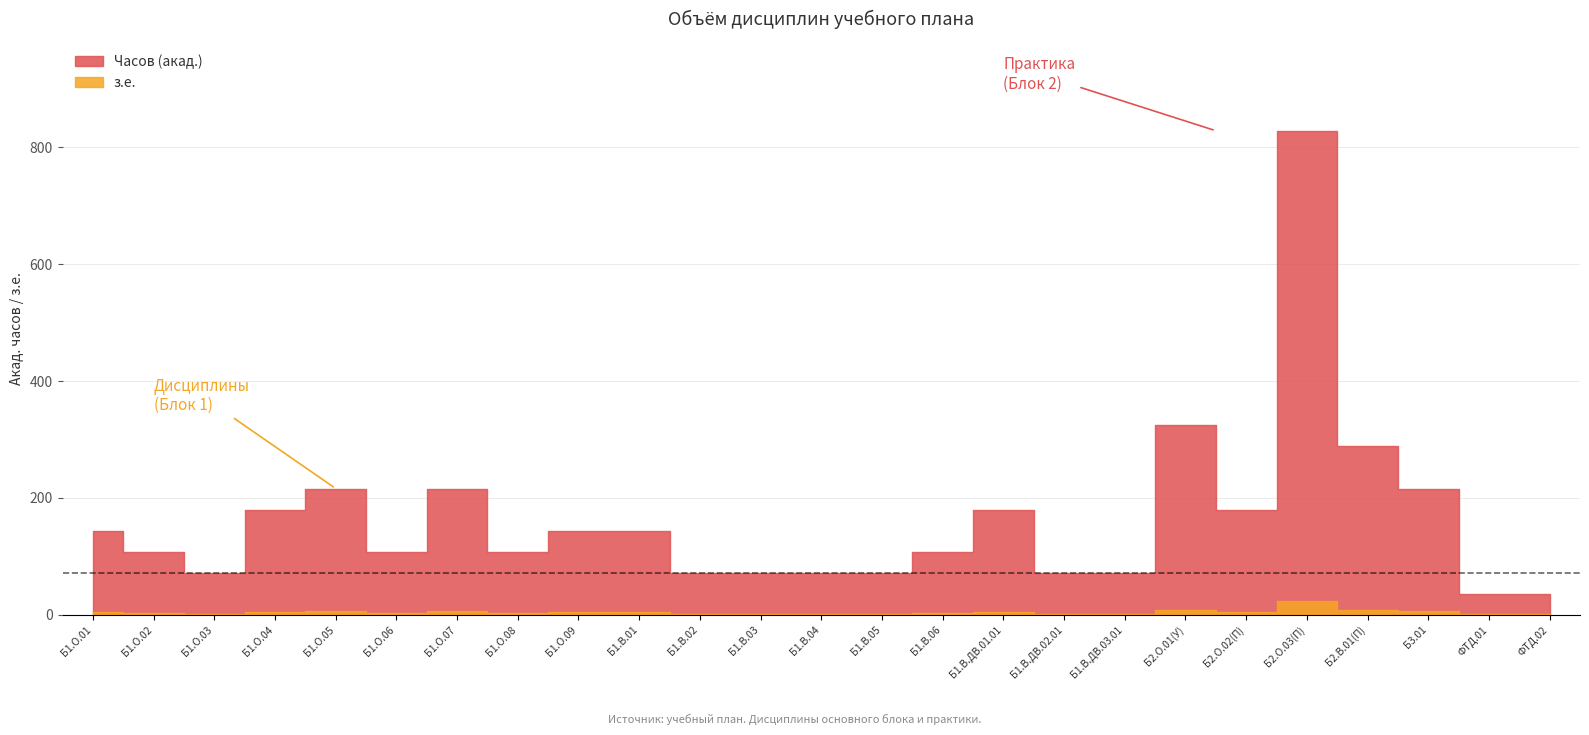

Reading right to left, extract all data points from this chart.

Часов (з.е.): ФТД.02=1	ФТД.01=1	Б3.01=6	Б2.В.01(П)=8	Б2.О.03(П)=23	Б2.О.02(П)=5	Б2.О.01(У)=9	Б1.В.ДВ.03.01=2	Б1.В.ДВ.02.01=2	Б1.В.ДВ.01.01=5	Б1.В.06=3	Б1.В.05=2	Б1.В.04=2	Б1.В.03=2	Б1.В.02=2	Б1.В.01=4	Б1.О.09=4	Б1.О.08=3	Б1.О.07=6	Б1.О.06=3	Б1.О.05=6	Б1.О.04=5	Б1.О.03=2	Б1.О.02=3	Б1.О.01=4
Часов (акад.): ФТД.02=36	ФТД.01=36	Б3.01=216	Б2.В.01(П)=288	Б2.О.03(П)=828	Б2.О.02(П)=180	Б2.О.01(У)=324	Б1.В.ДВ.03.01=72	Б1.В.ДВ.02.01=72	Б1.В.ДВ.01.01=180	Б1.В.06=108	Б1.В.05=72	Б1.В.04=72	Б1.В.03=72	Б1.В.02=72	Б1.В.01=144	Б1.О.09=144	Б1.О.08=108	Б1.О.07=216	Б1.О.06=108	Б1.О.05=216	Б1.О.04=180	Б1.О.03=72	Б1.О.02=108	Б1.О.01=144